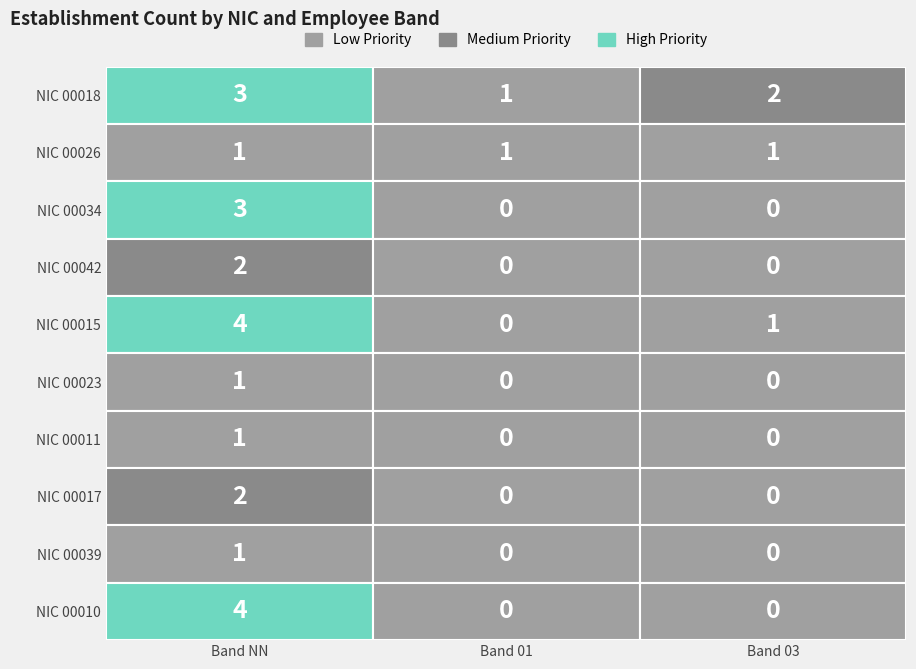

What is the sum of all 00017 values?

2